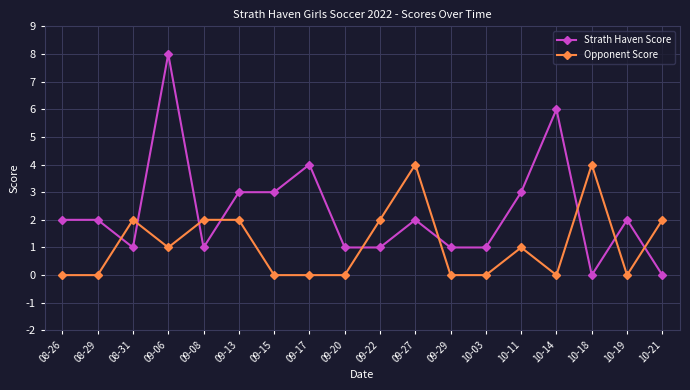

At which category is the sum across all series the highest?

09-06